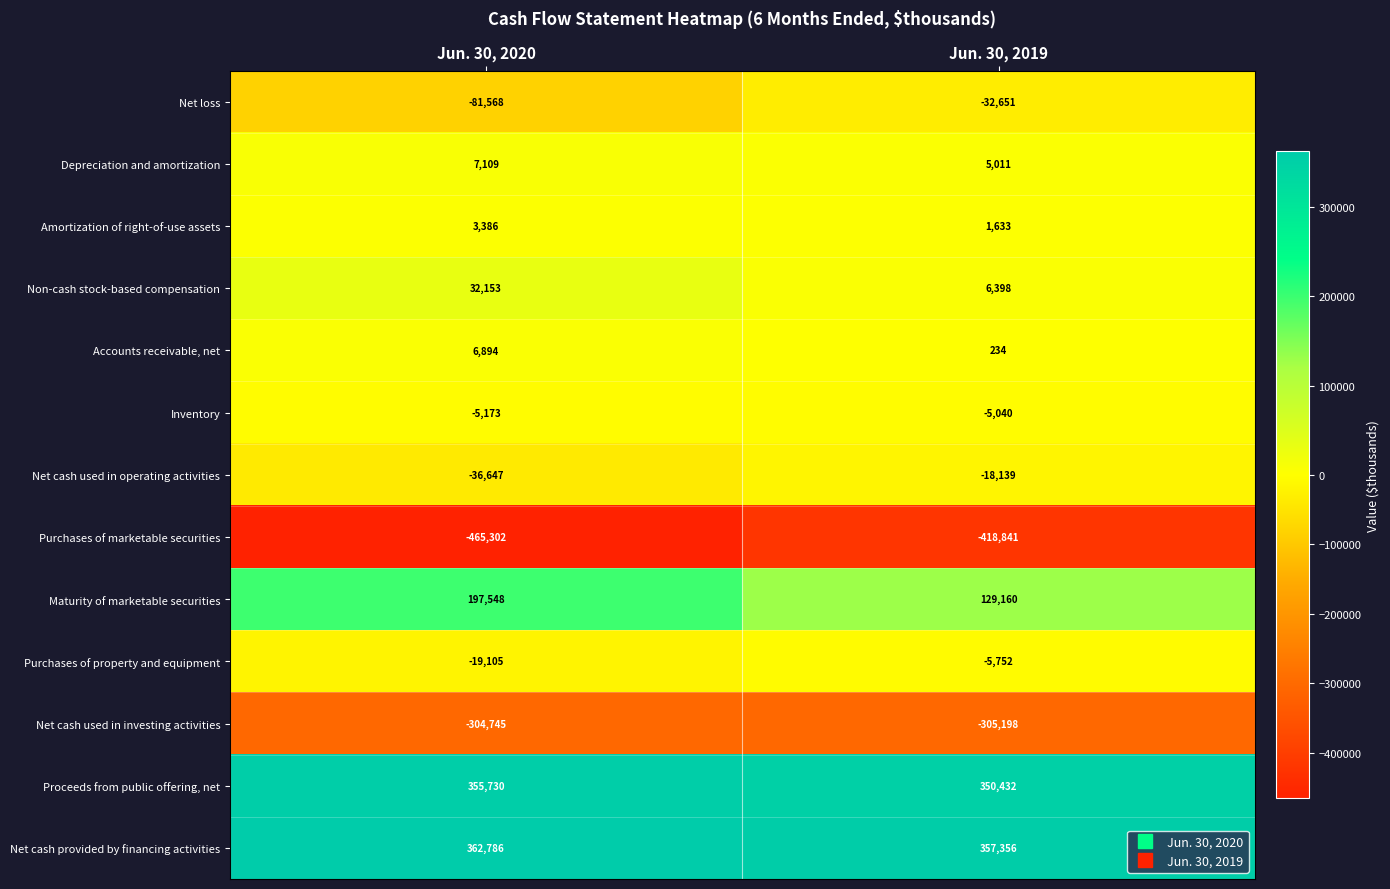

What is the difference between the Net cash provided by financing activities values at Jun. 30, 2020 and Jun. 30, 2019?

5430